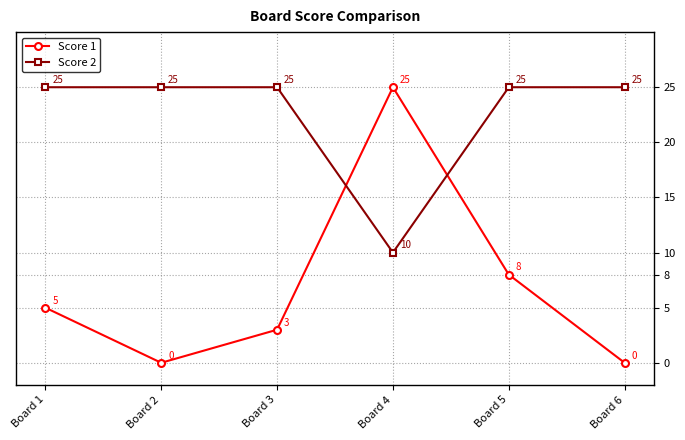

What is the difference between the maximum and minimum values in the Score 2 series?

15